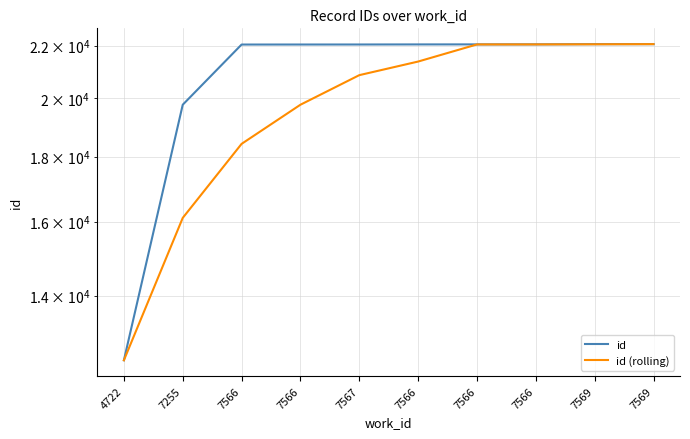

At which label does id reach its minimum?

4722